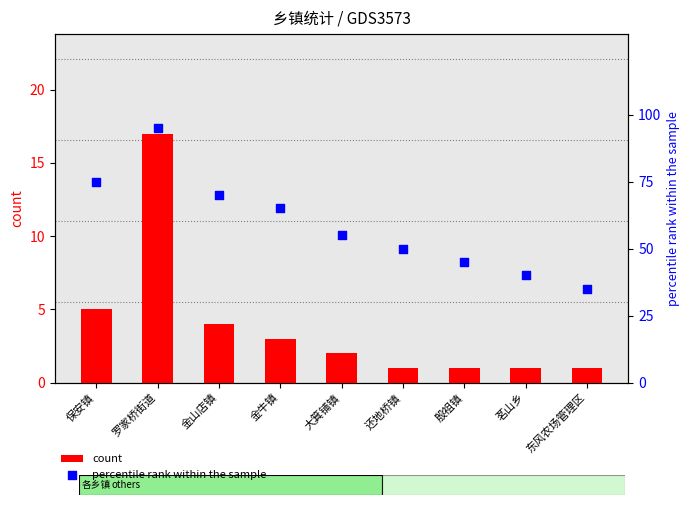

Is the value of percentile rank within the sample at 殷祖镇 greater than the value of count at 金山店镇?

Yes